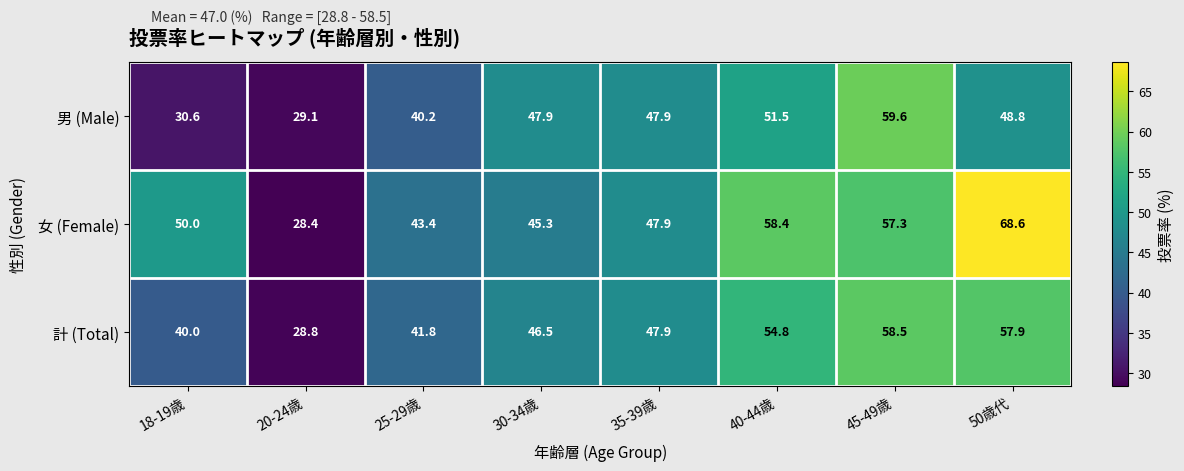

List the series in order of their overall mean, lowest first.

男 (Male), 計 (Total), 女 (Female)